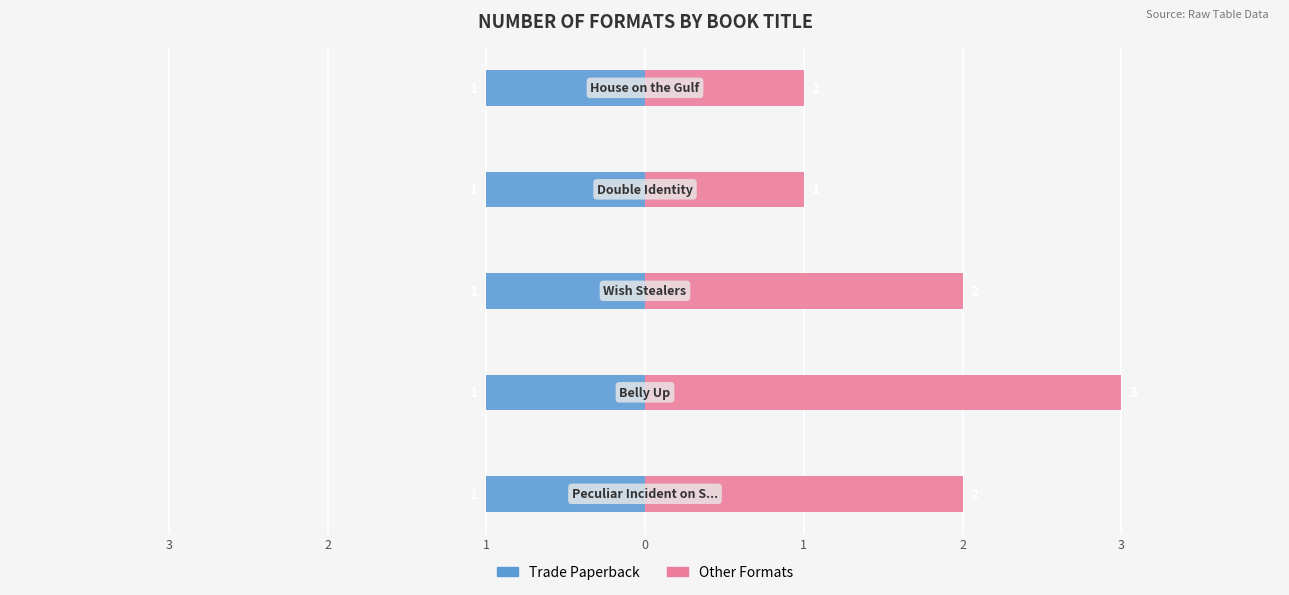

What is the lowest value of the Other Formats series?

1.0